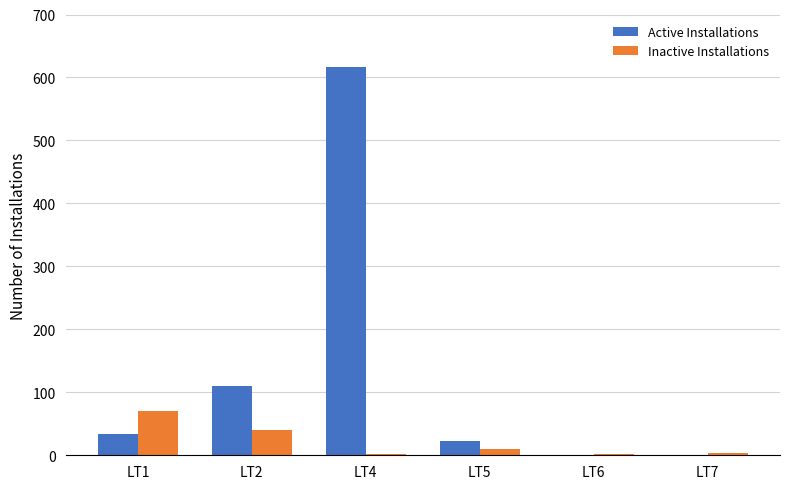

Which series changed the most between LT2 and LT4?

Active Installations